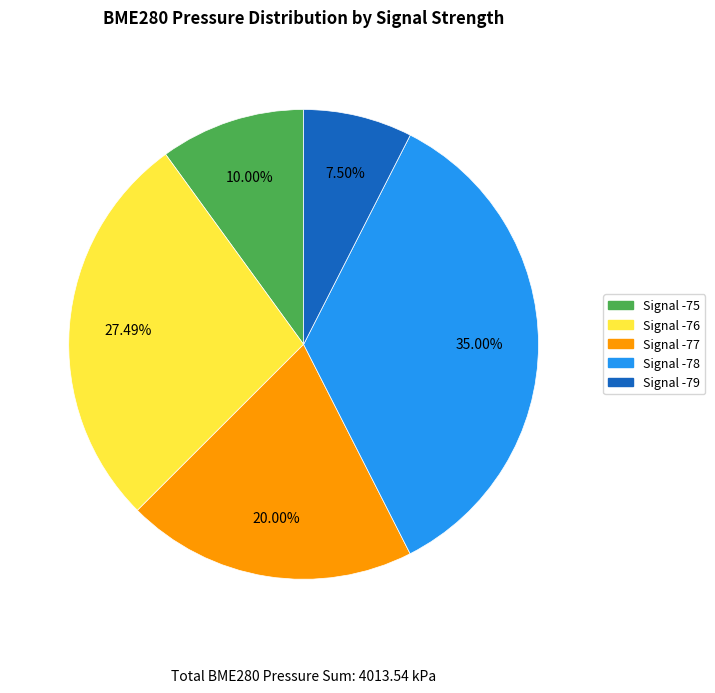

How many slices are in this pie chart?

5